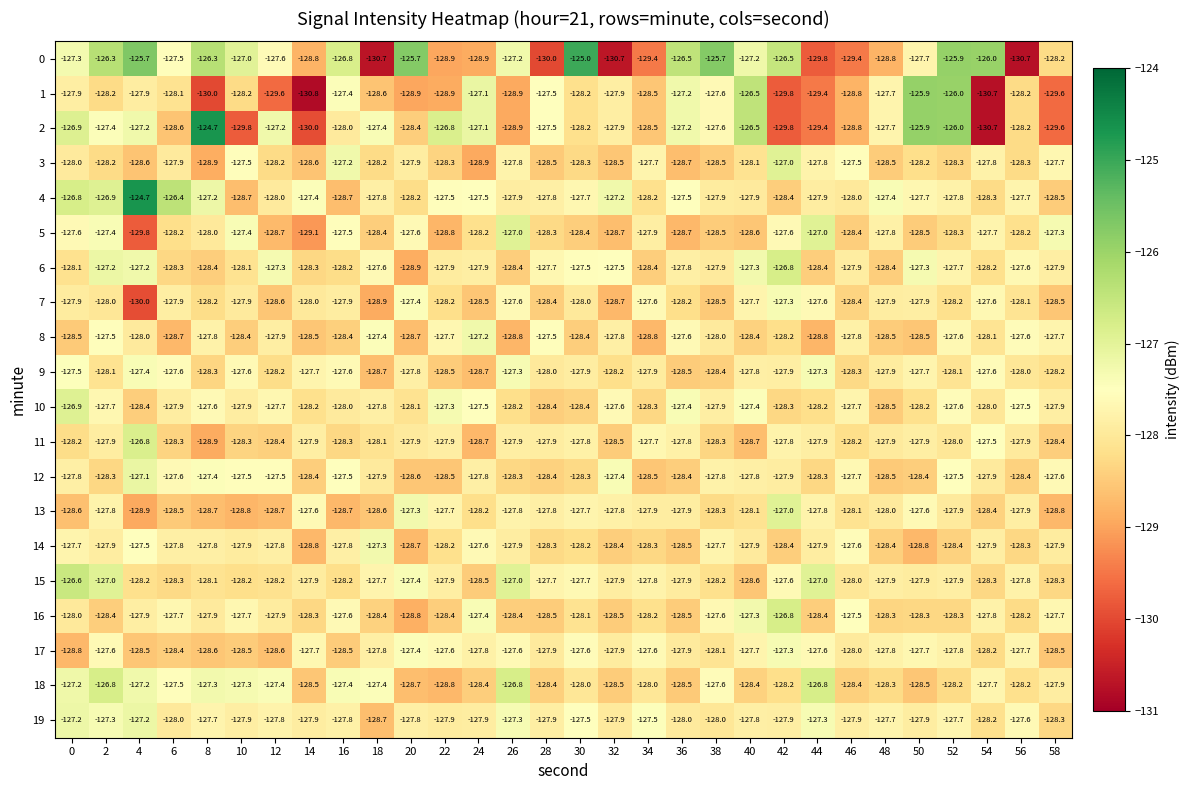

What is the sum of all 13 values?

-3842.9